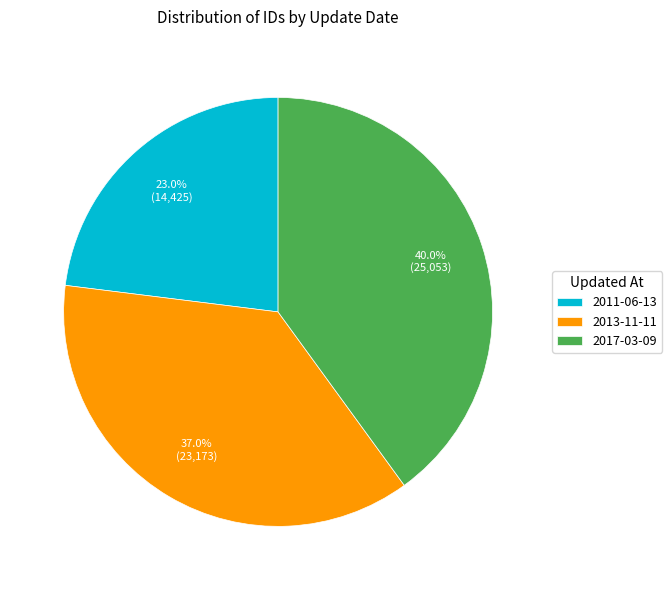

Between 2017-03-09 and 2011-06-13, which is larger?

2017-03-09